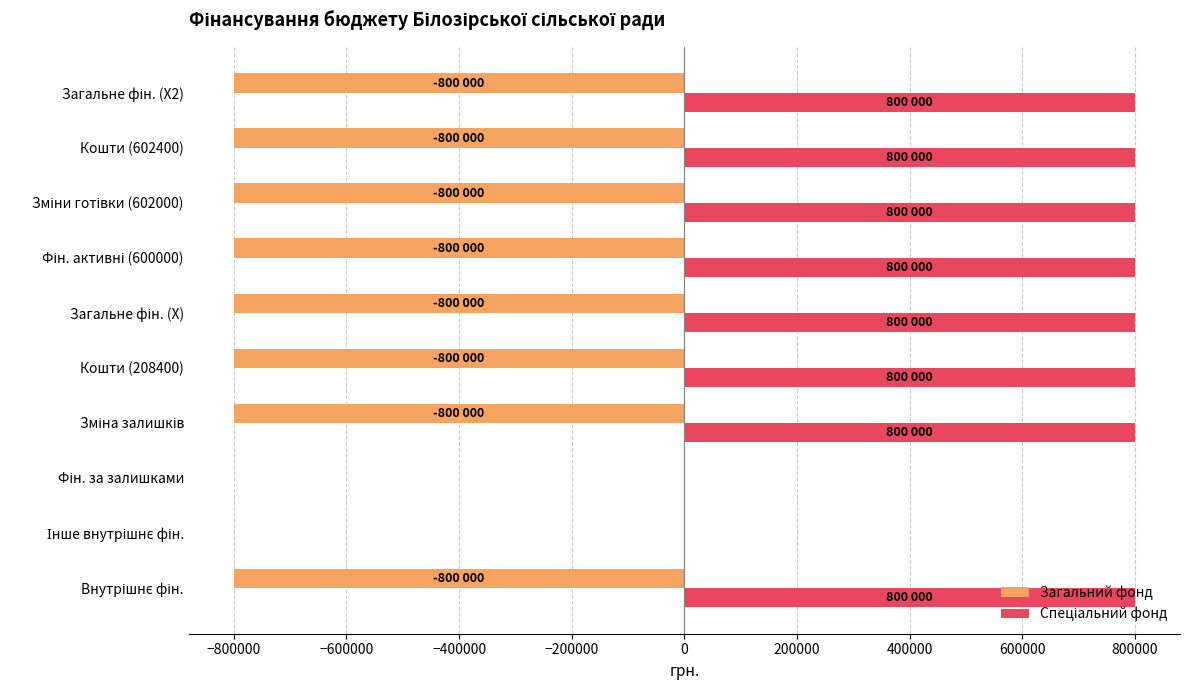

The Загальний фонд series shows -252396 at Кошти (602400). True or false?

False